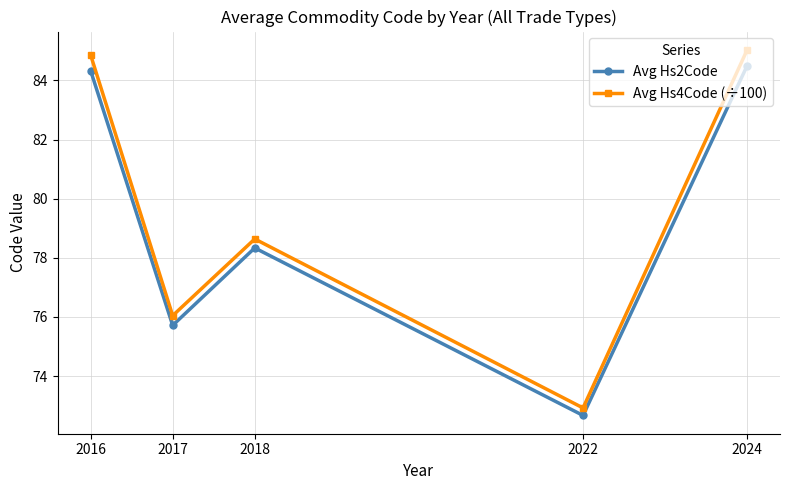

What is the value of the Avg Hs2Code point at the 4th from the left?

72.7